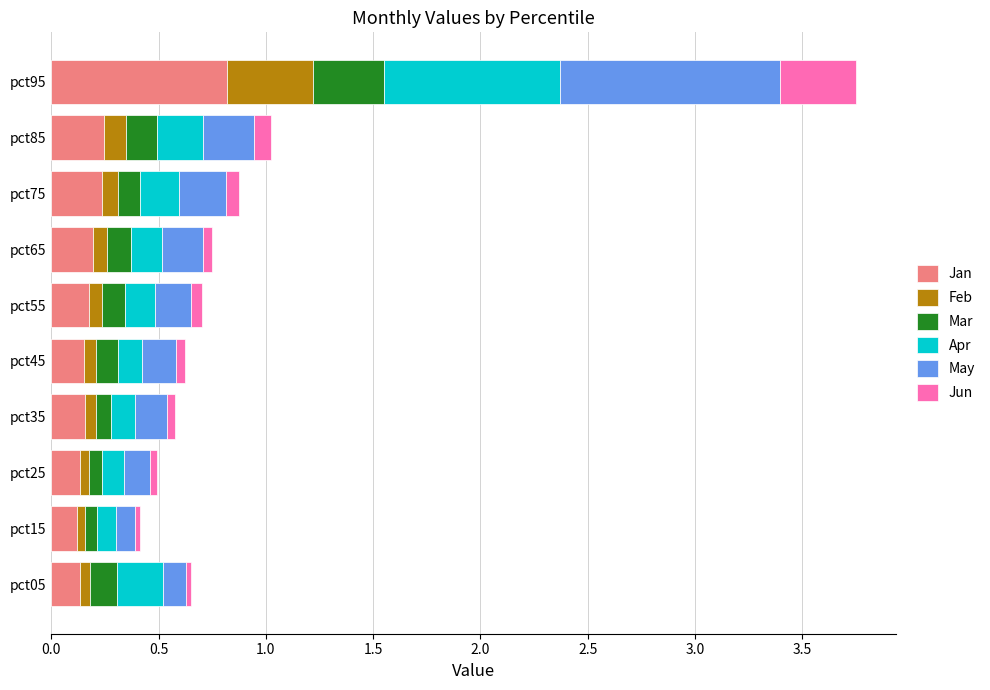

At which label does Jan reach its peak?

pct95